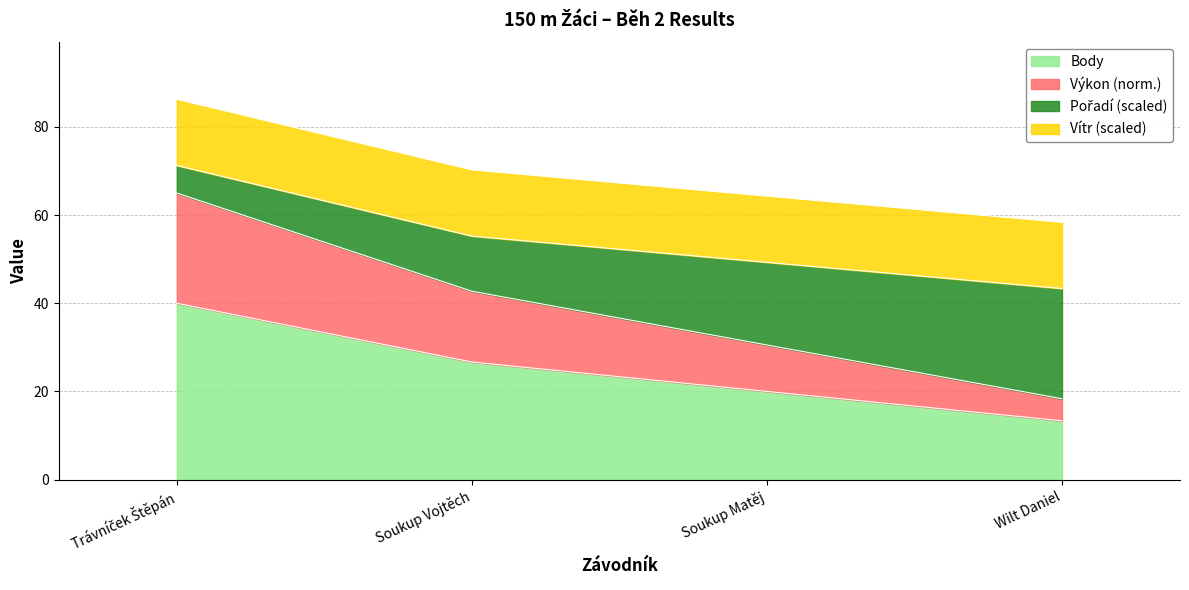

What is the total value across all series at Soukup Matěj?

64.3